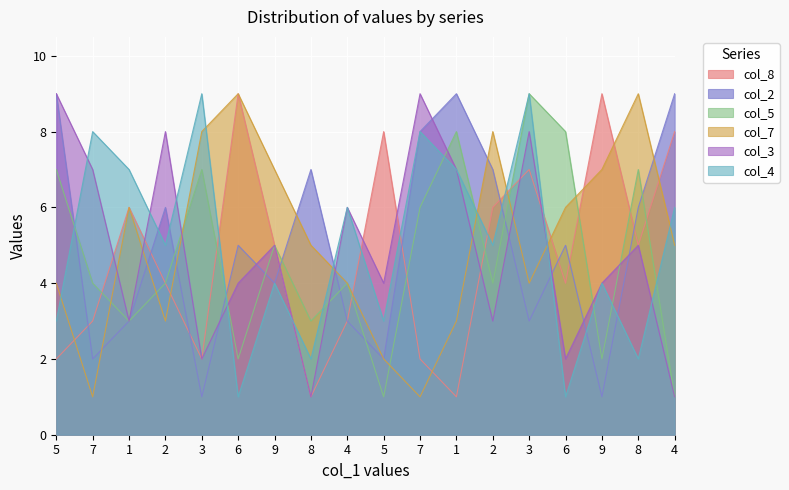

What is the highest value of the col_8 series?

9